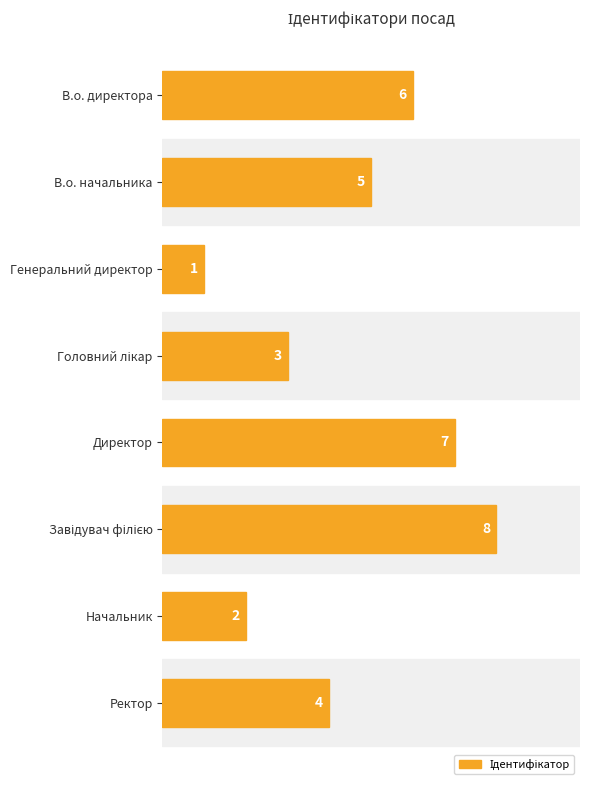

The chart shows a value of 0 at Генеральний директор. True or false?

False